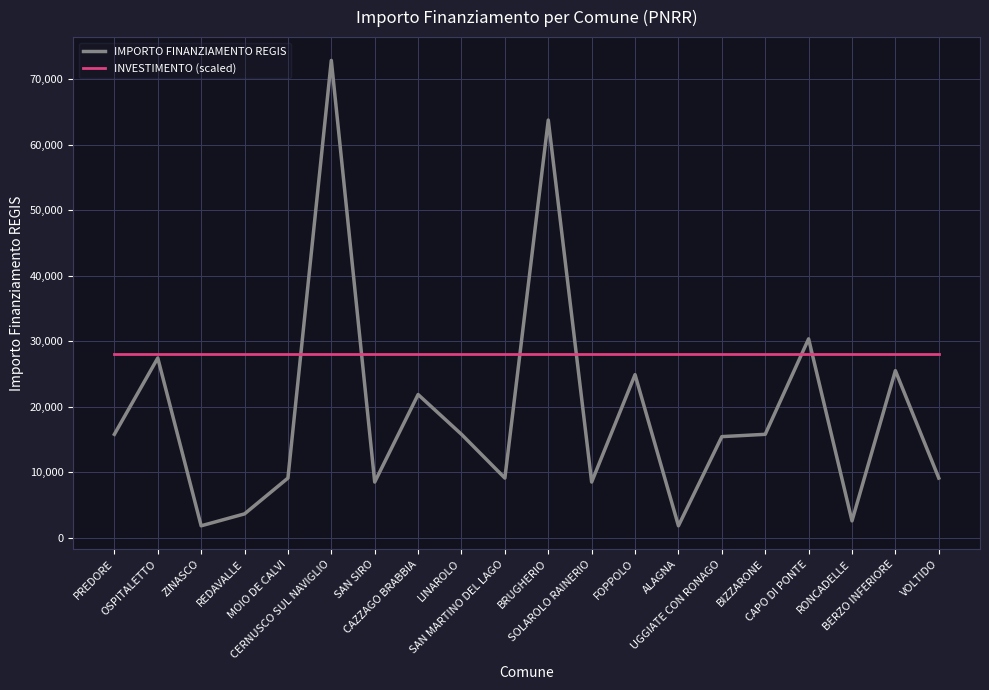

The value of IMPORTO FINANZIAMENTO REGIS at FOPPOLO is 24887. True or false?

True